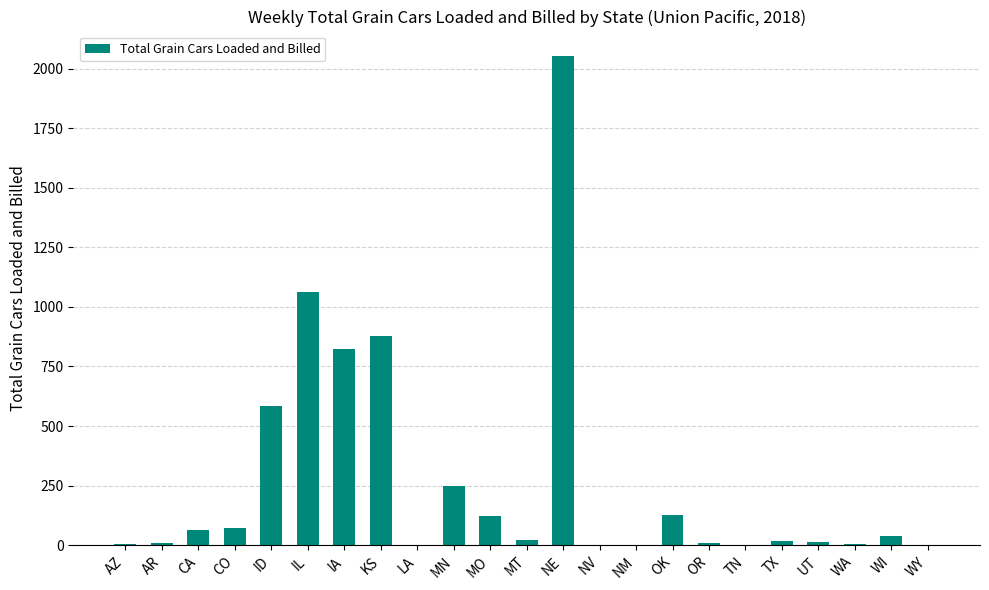

How many categories are shown in the chart?

23